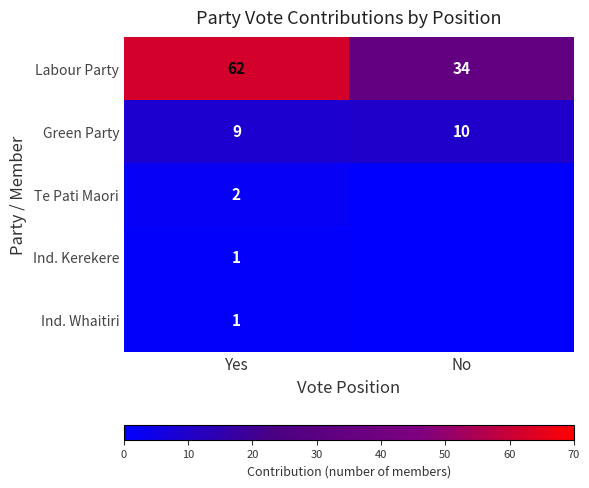

What is the difference between the highest and lowest values at No?

34